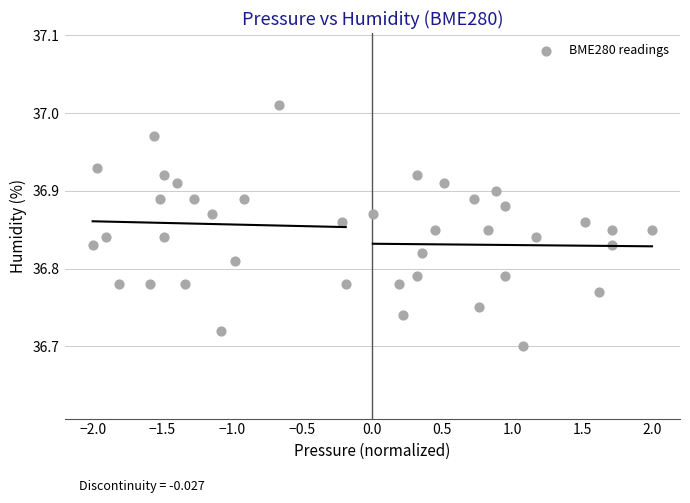

What is the range of Y values (max minus min)?

0.3